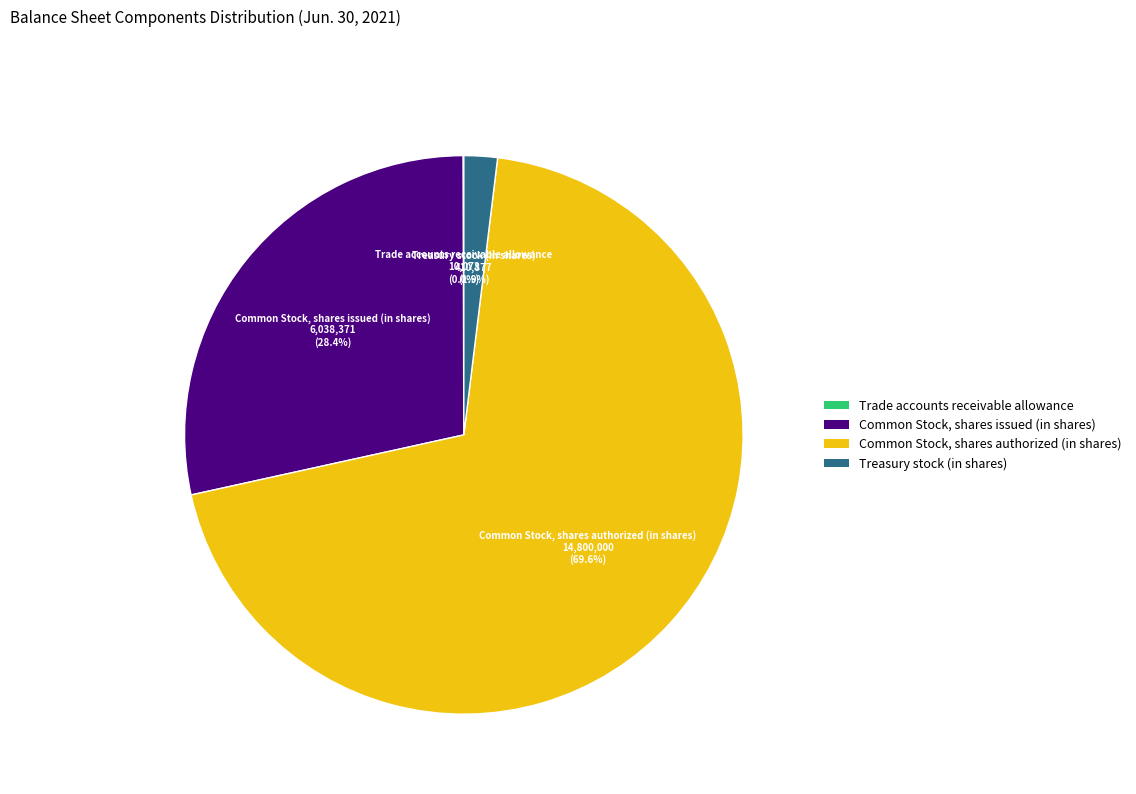

Which has a higher value, Treasury stock (in shares) or Common Stock, shares authorized (in shares)?

Common Stock, shares authorized (in shares)